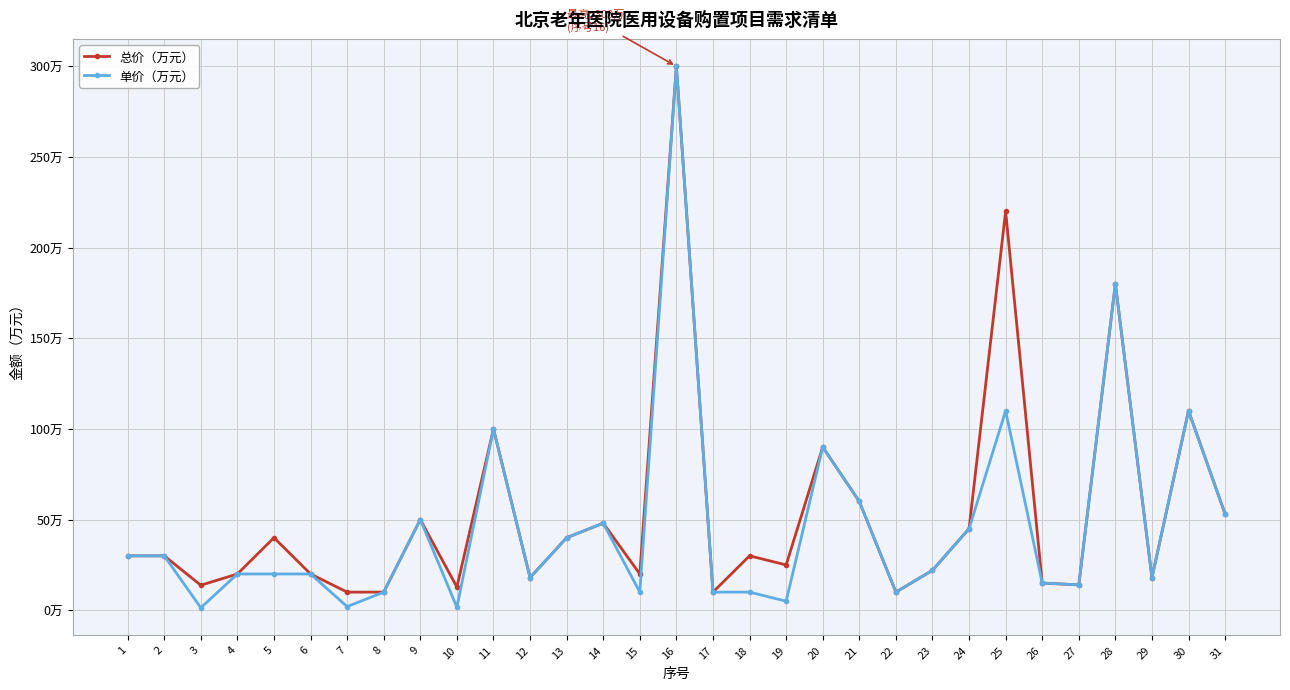

At which category is the sum across all series the highest?

16